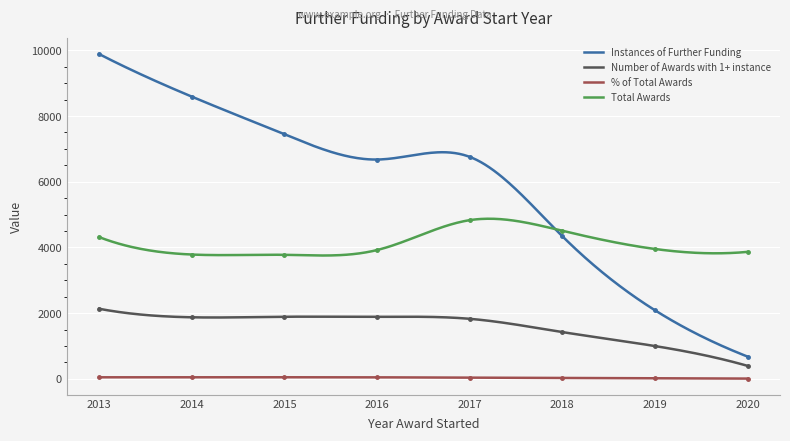

At which label does Instances of Further Funding first exceed 6757?

2013